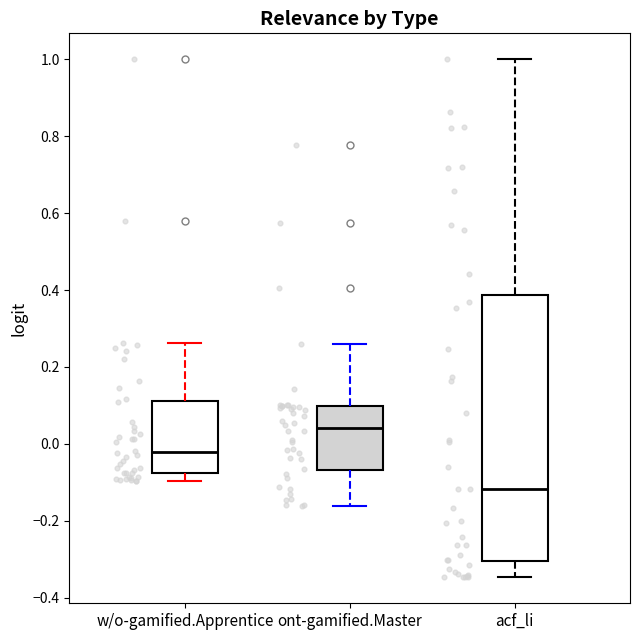

Reading left to right, transcribe this box plot: for each box, give where its median line is, the range the box spans, and where its two whiskers end, as read against the y-axis. The values are not printed on the chart, so give them approximately, as read against the axis.

w/o-gamified.Apprentice: median -0.02, box -0.08 to 0.12, whiskers -0.10 to 0.26
ont-gamified.Master: median 0.04, box -0.06 to 0.10, whiskers -0.16 to 0.26
acf_li: median -0.12, box -0.30 to 0.38, whiskers -0.34 to 1.00